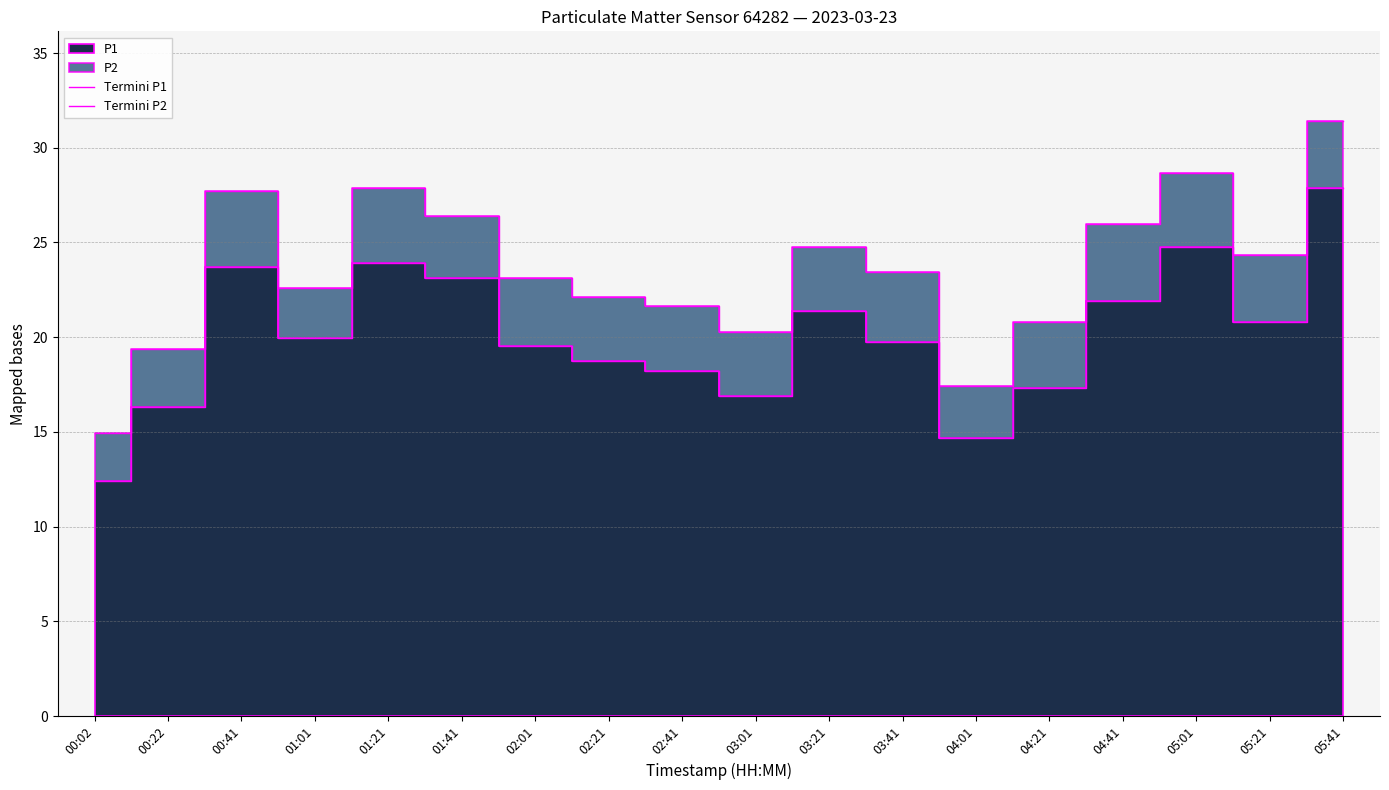

What is the label of the 8th point from the left?

02:21